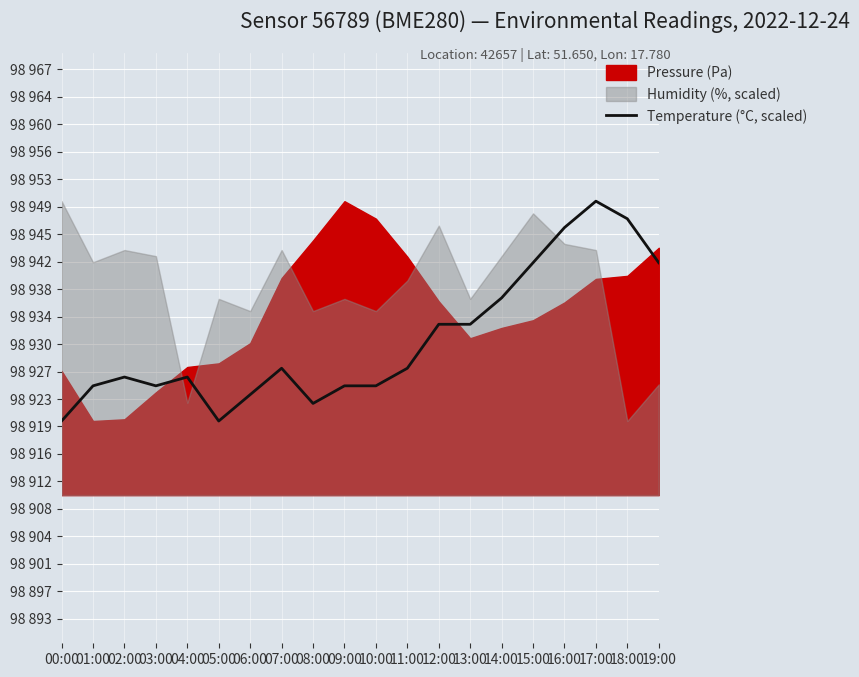

Reading right to left, extract all data points from this chart.

19:00=98941.9	18:00=98947.8	17:00=98950.2	16:00=98946.6	15:00=98941.9	14:00=98937.1	13:00=98933.6	12:00=98933.6	11:00=98927.6	10:00=98925.3	09:00=98925.3	08:00=98922.9	07:00=98927.6	06:00=98924.1	05:00=98920.5	04:00=98926.5	03:00=98925.3	02:00=98926.5	01:00=98925.3	00:00=98920.5